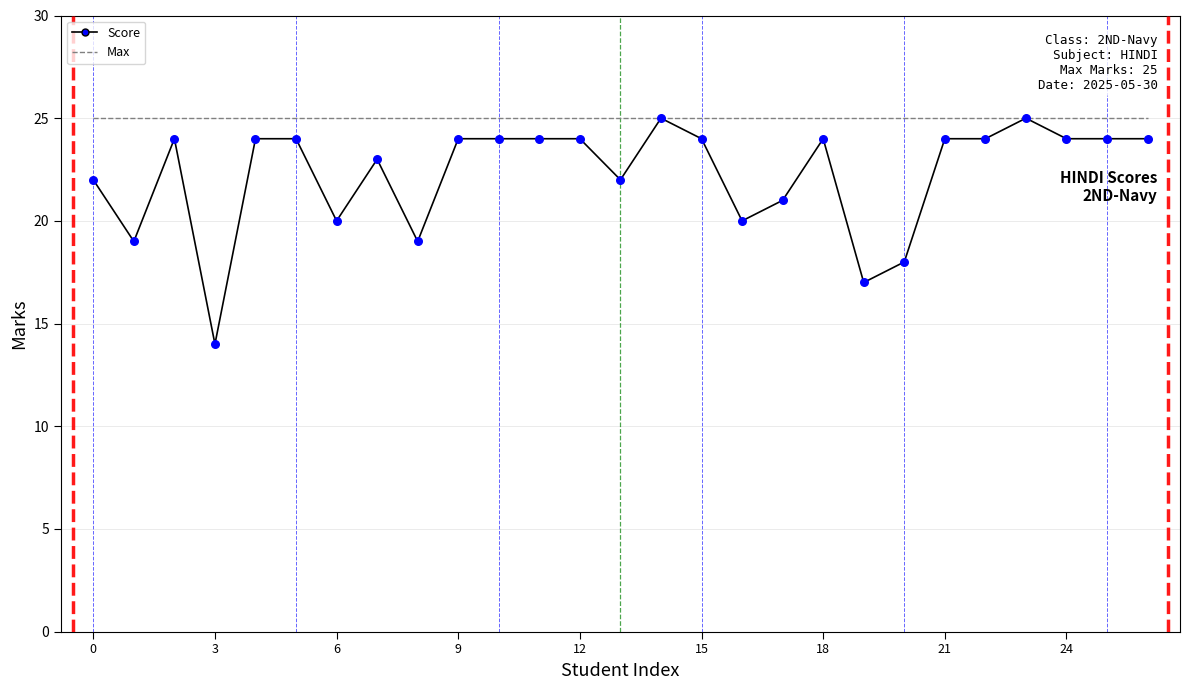

Which series has the largest range (max minus min)?

Score